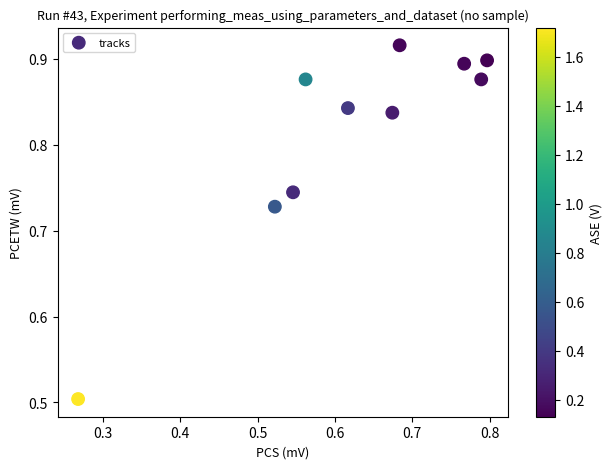

What Y value in the scatter plot is closest to 0?

0.5